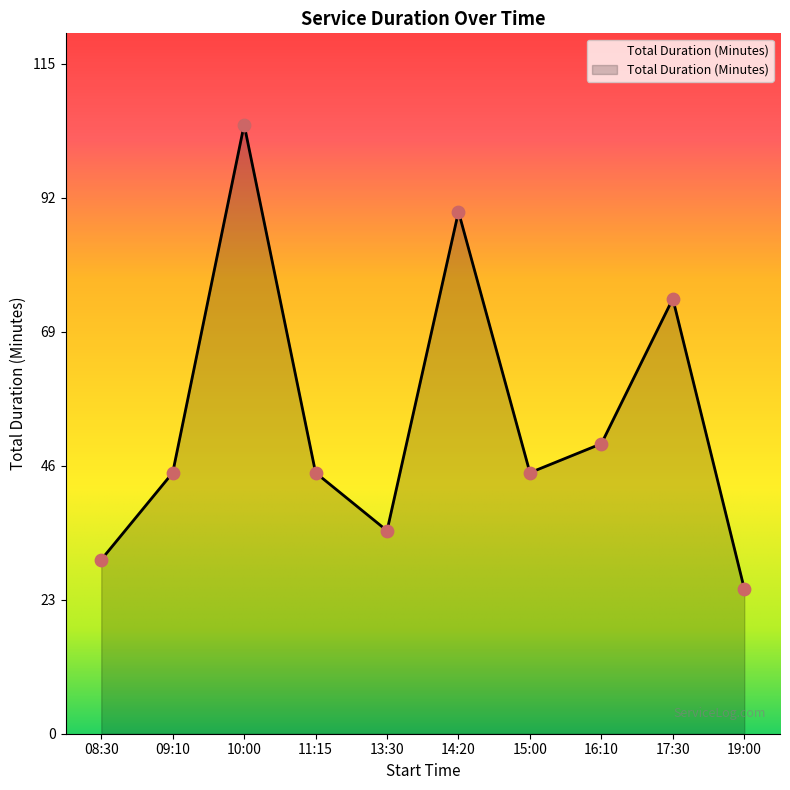

What is the ratio of the value at 15:00 to the value at 09:10?

1.0